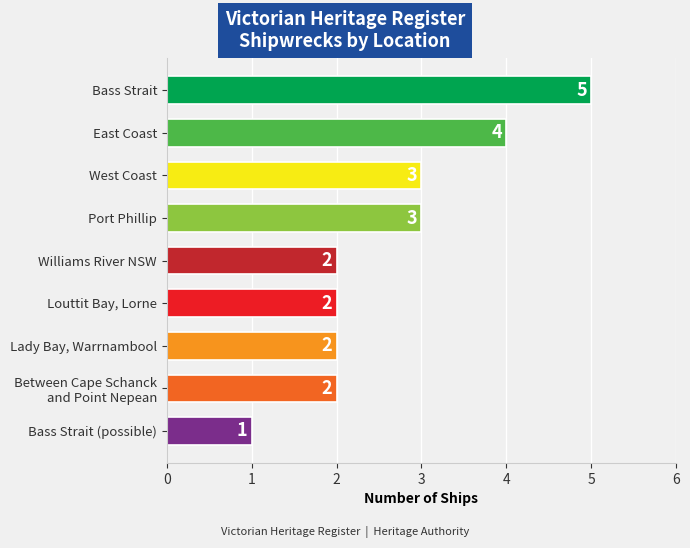

What is the greatest value displayed?

5